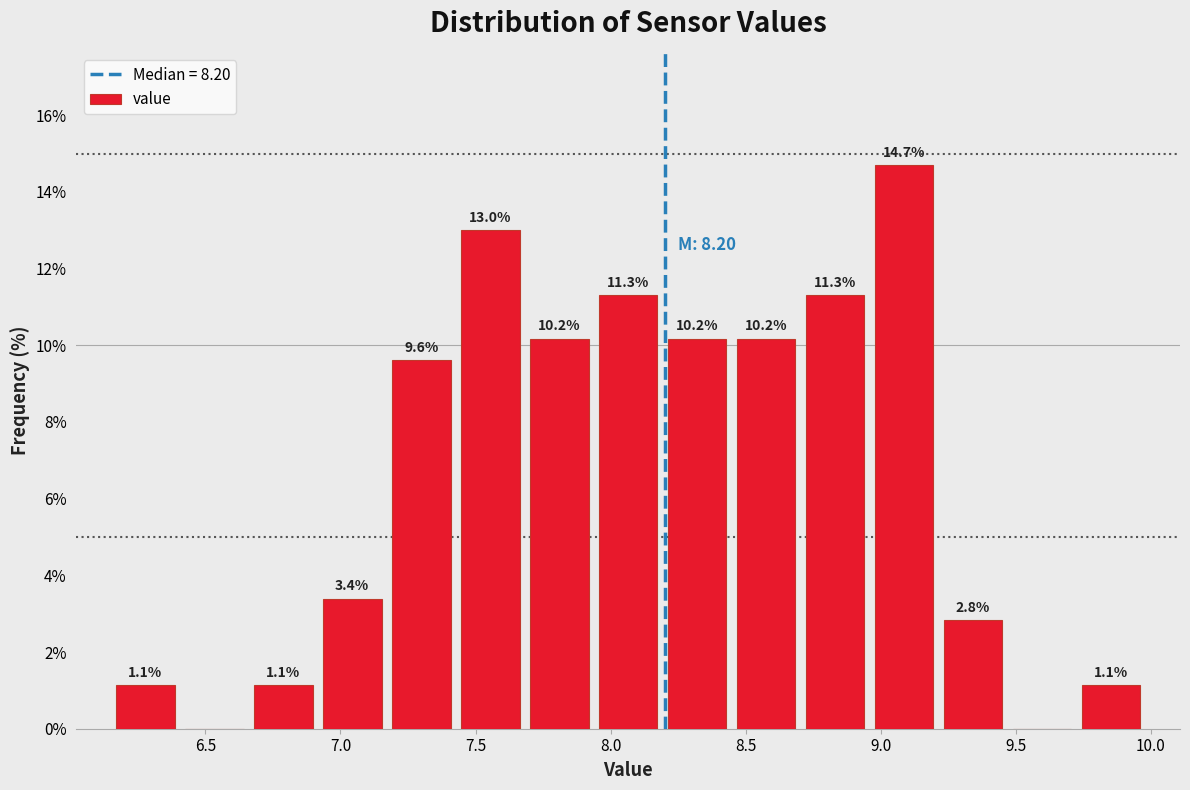

Which range on the x-axis has the tallest bar?

8.95 to 9.20